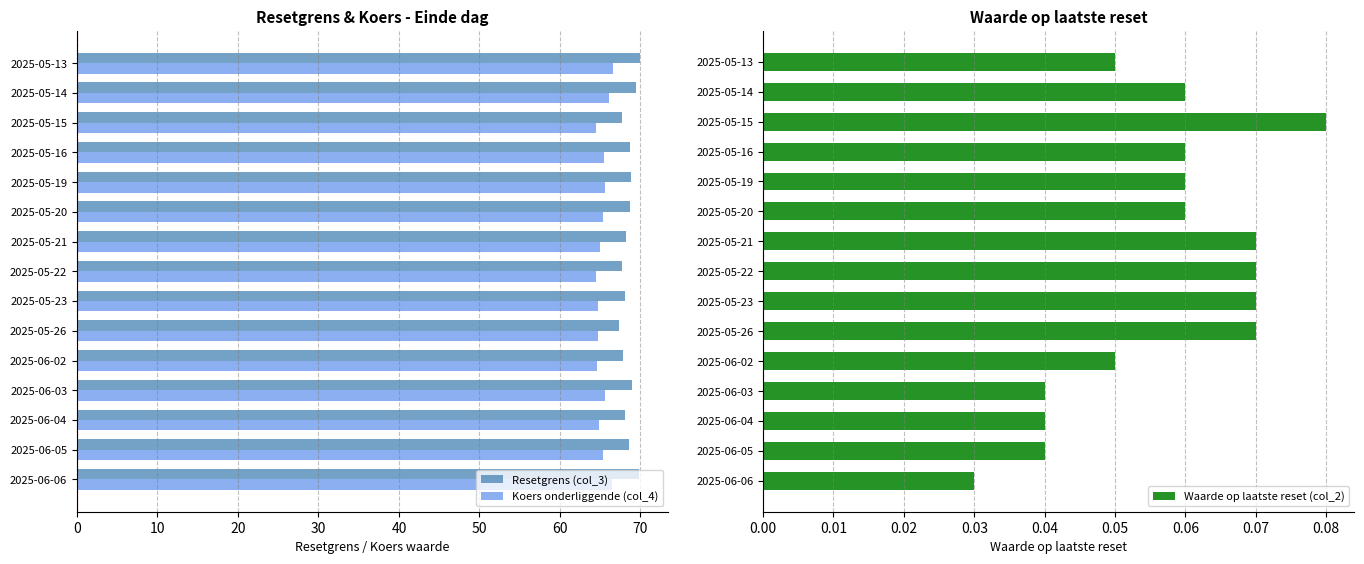

What is the average value of the Waarde op laatste reset (col_2) series?

0.1